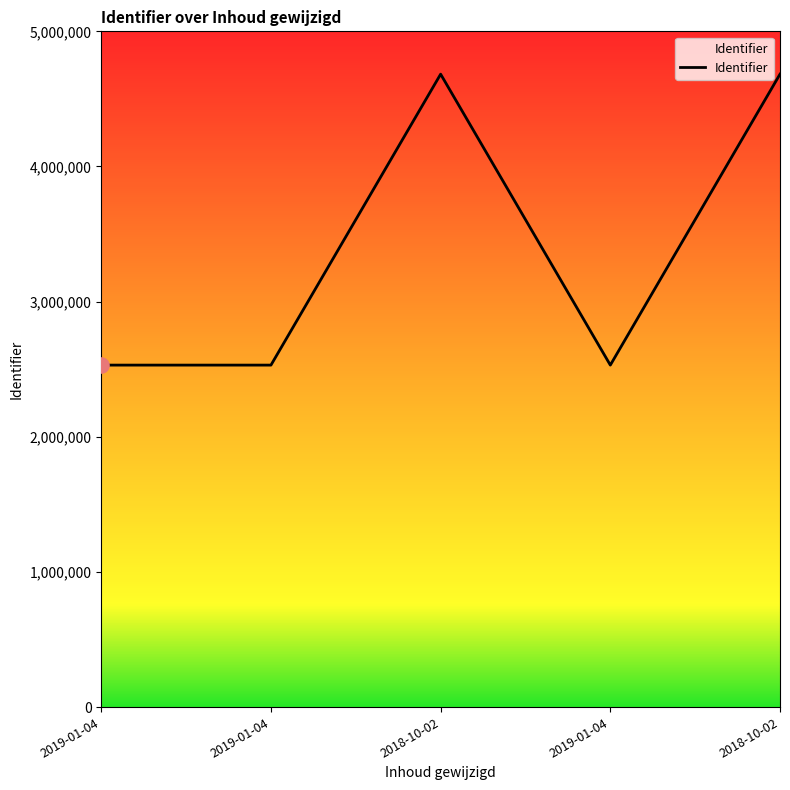

How many lines are shown in the chart?

1